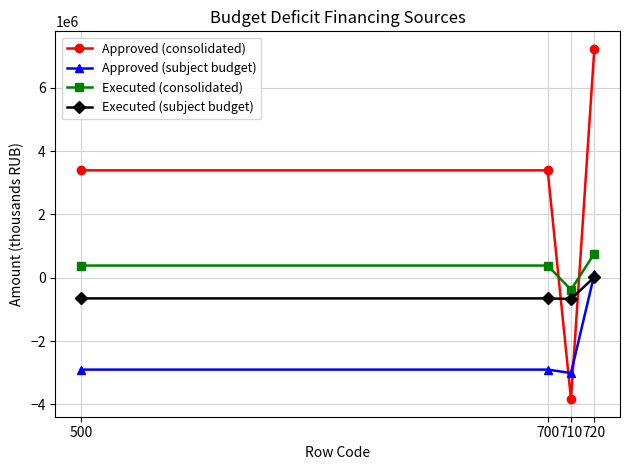

What is the difference between the highest and lowest values at 700?

6291649.5